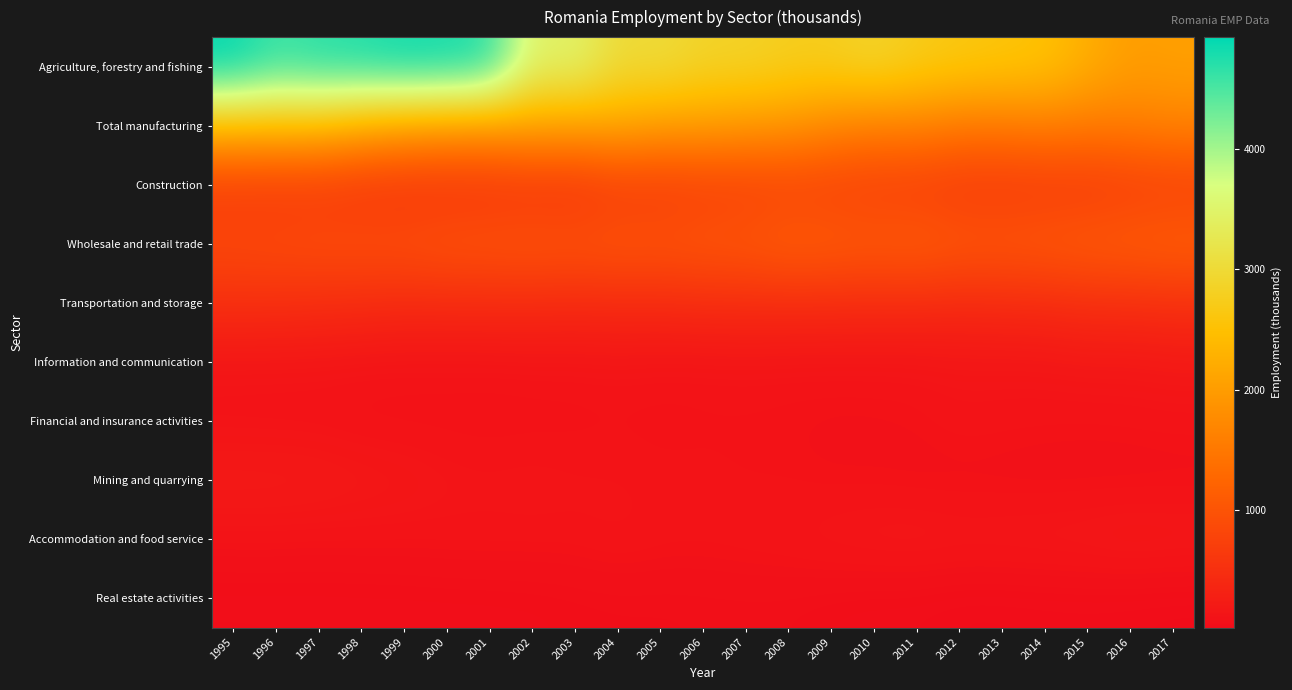

Rank the series at 1995 from highest to lowest value.

Agriculture, forestry and fishing, Total manufacturing, Wholesale and retail trade, Construction, Transportation and storage, Mining and quarrying, Information and communication, Financial and insurance activities, Accommodation and food service, Real estate activities